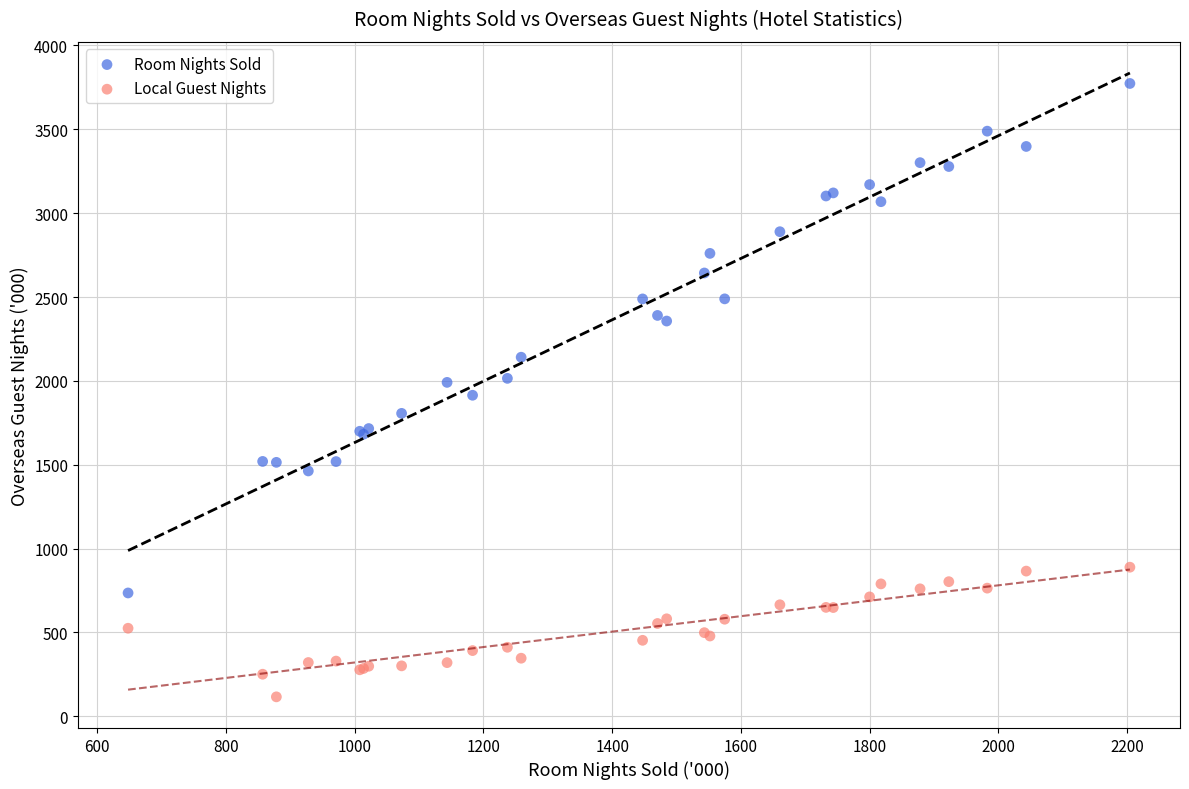

What is the X range (max minus min) for the scatter plot?

1556.4